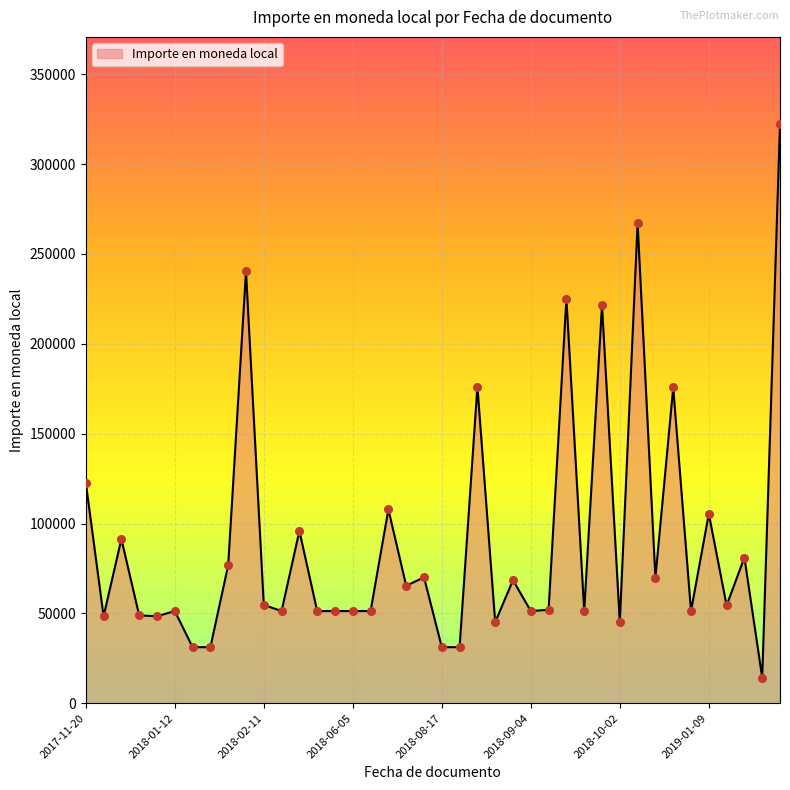

What is the smallest value displayed?

14260